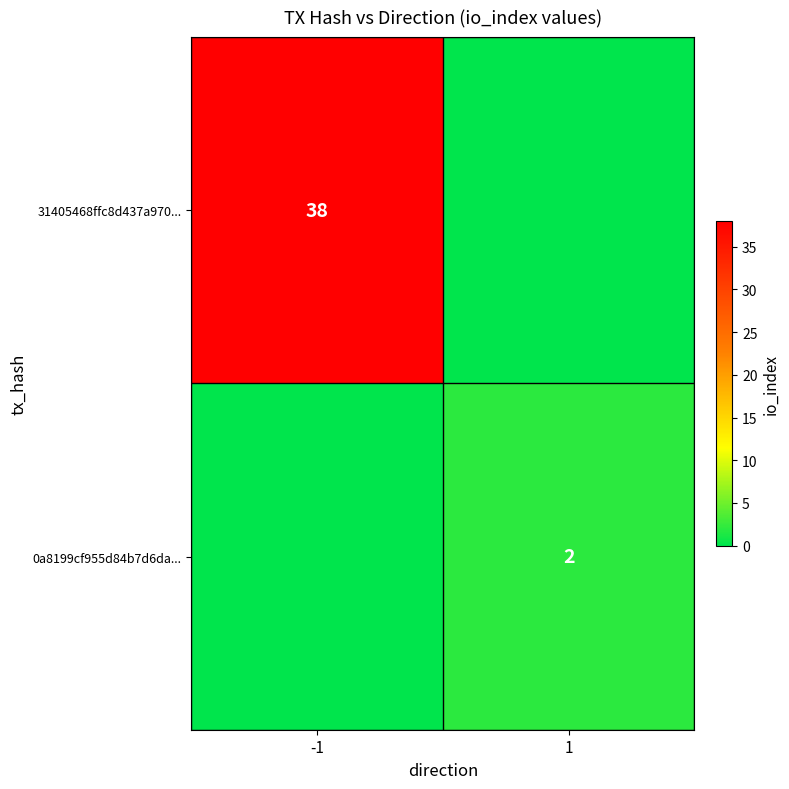

True or false: 31405468ffc8d437a970... has a value of 38 at -1.

True